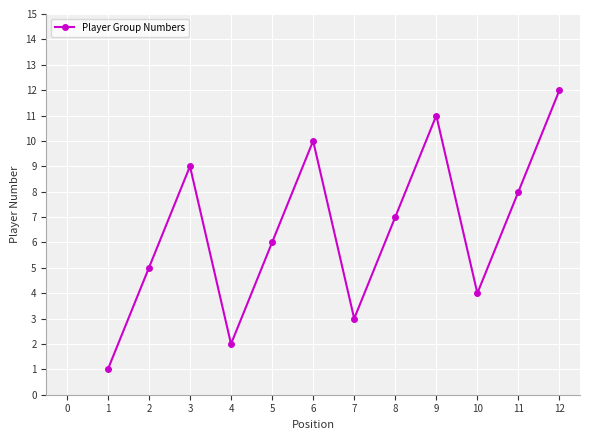

What is the difference between the maximum and minimum values?

11